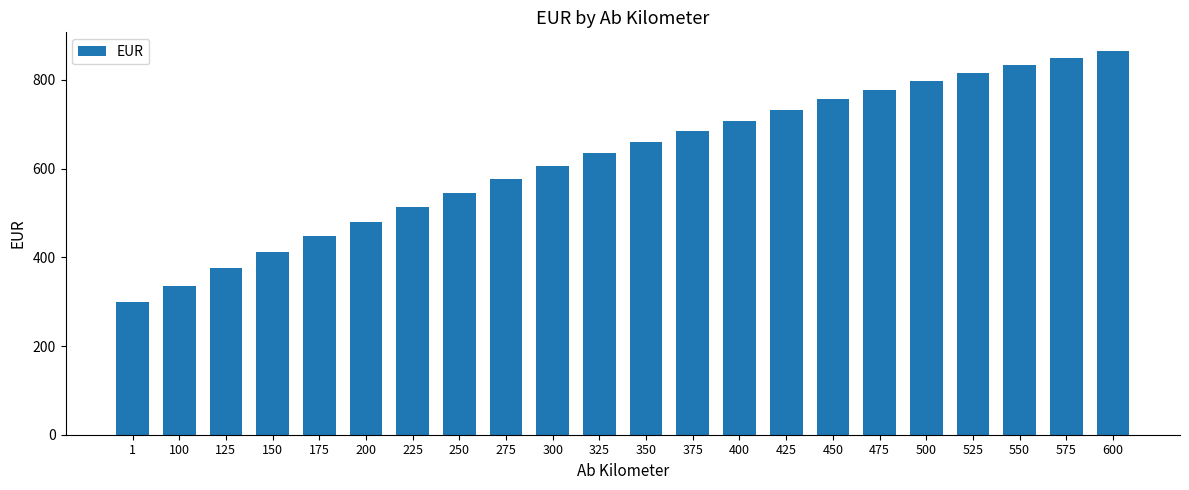

Does the chart contain stacked bars?

No